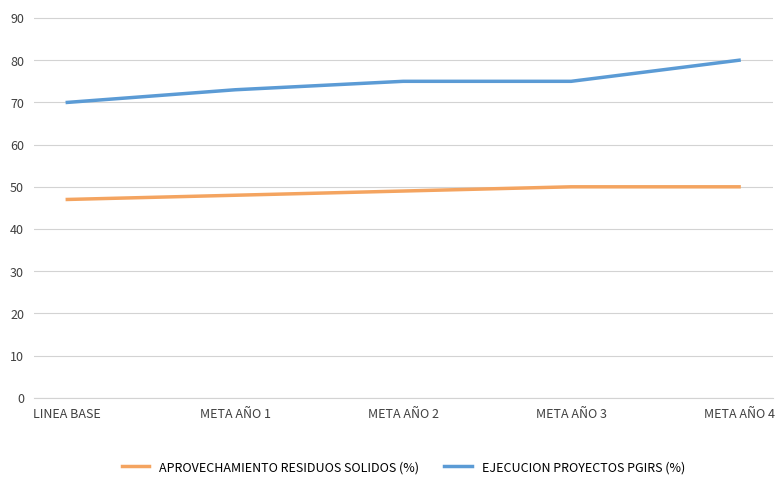

True or false: APROVECHAMIENTO RESIDUOS SOLIDOS (%) and EJECUCION PROYECTOS PGIRS (%) cross at least once.

False